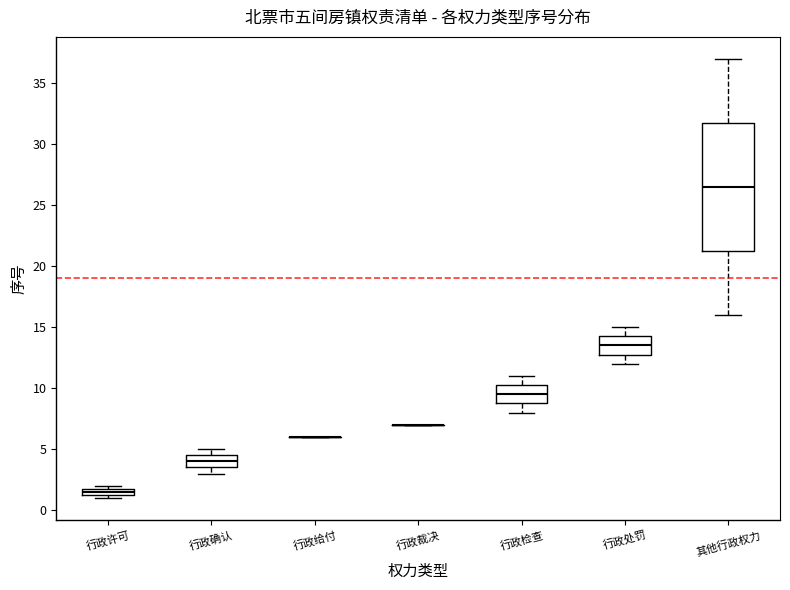

Where is the lower edge of the box for 行政许可 on the y-axis? The values are not printed on the chart, so give them approximately, as read against the axis.

1.5